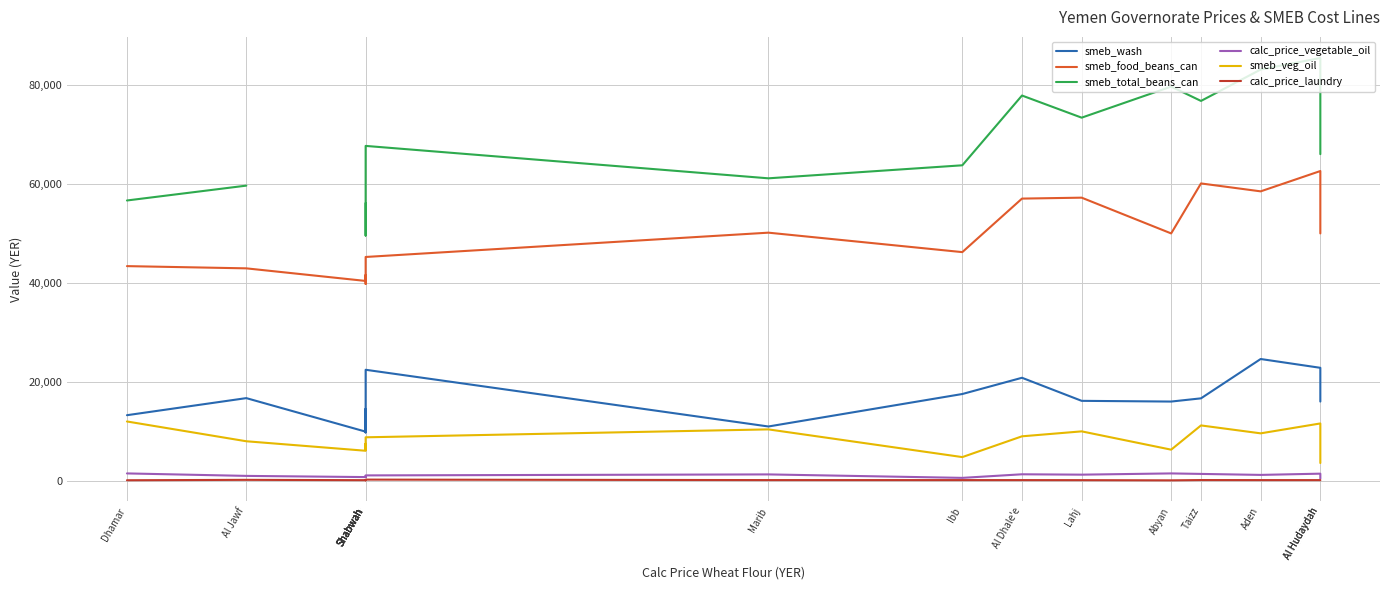

Which category has the lowest value in the smeb_total_beans_can series?

Shabwah